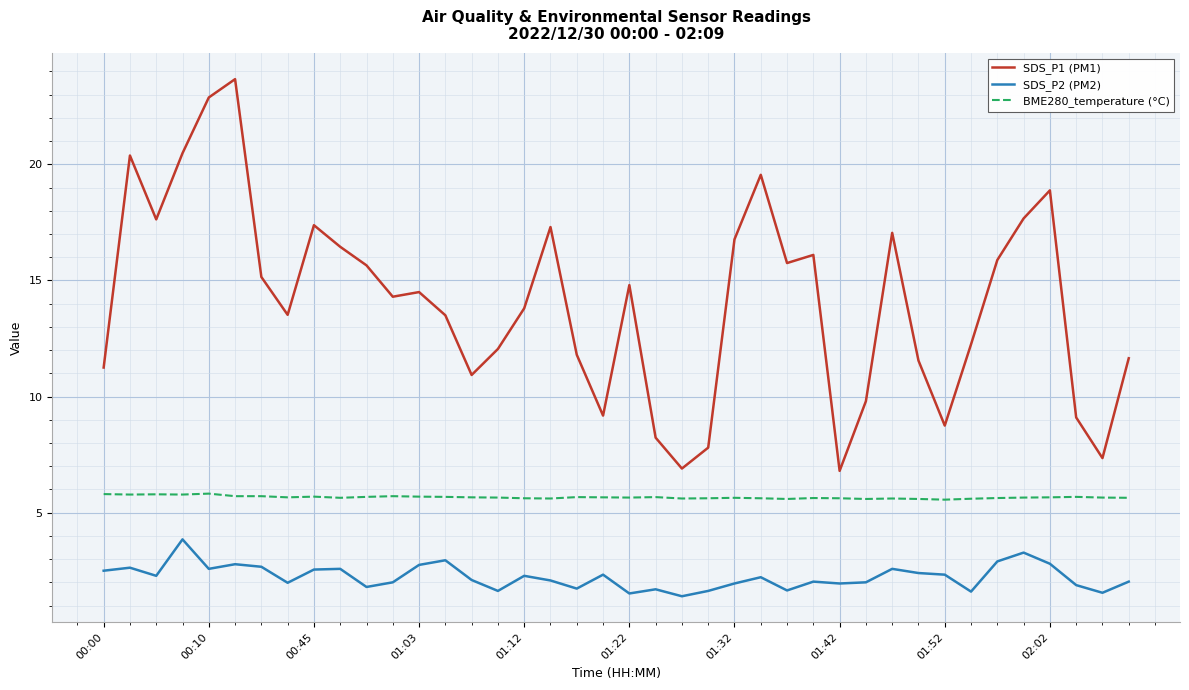

Rank the series by their maximum value, from lowest to highest.

SDS_P2 (PM2), BME280_temperature (°C), SDS_P1 (PM1)